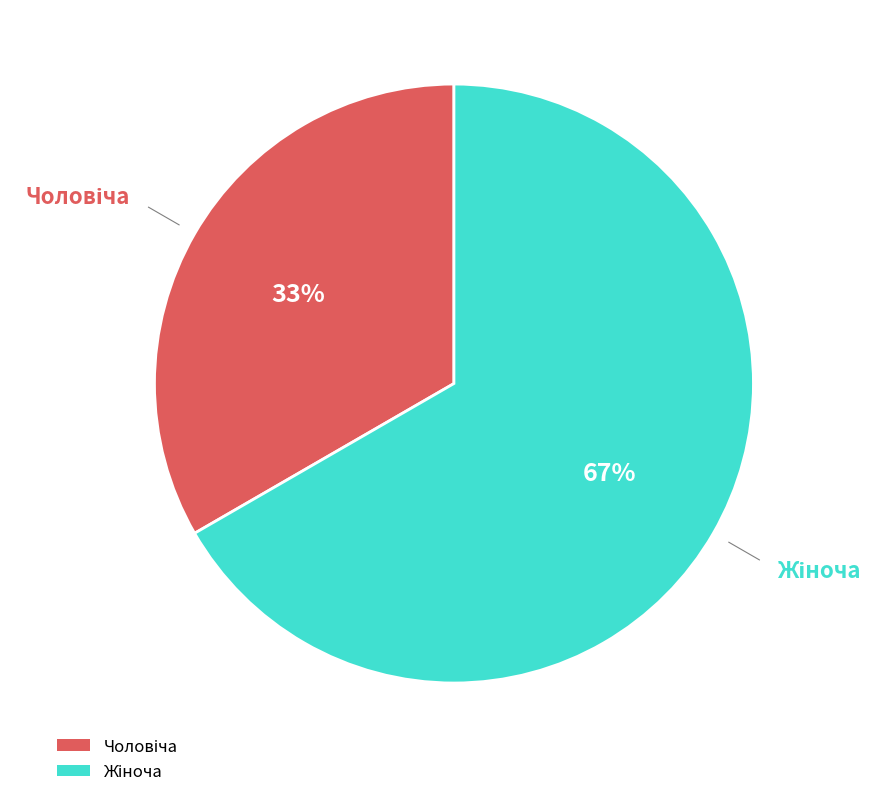

To the nearest percent, what is the average slice percentage?

50%